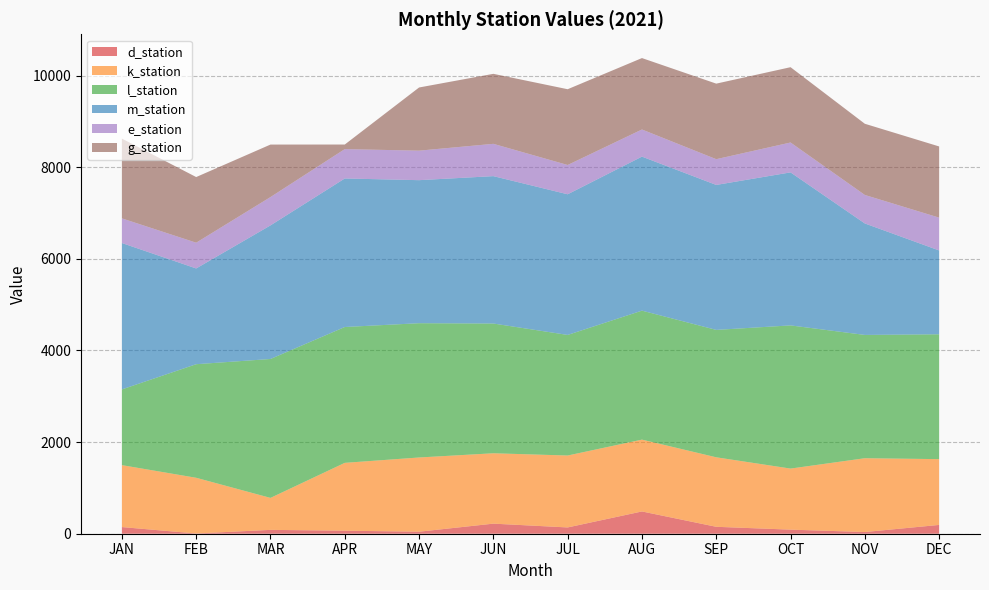

Reading left to right, transcribe all the data shown in this chart.

d_station: 145	5	84	66	44	220	137	486	151	89	37	192
k_station: 1352	1216	698	1481	1620	1536	1570	1568	1517	1333	1611	1436
l_station: 1653	2479	3032	2965	2931	2832	2632	2815	2781	3125	2691	2725
m_station: 3195	2090	2916	3242	3122	3217	3070	3362	3164	3340	2433	1830
e_station: 538	562	618	641	644	705	639	592	562	652	622	716
g_station: 1741	1433	1146	100	1379	1528	1654	1559	1649	1644	1554	1554